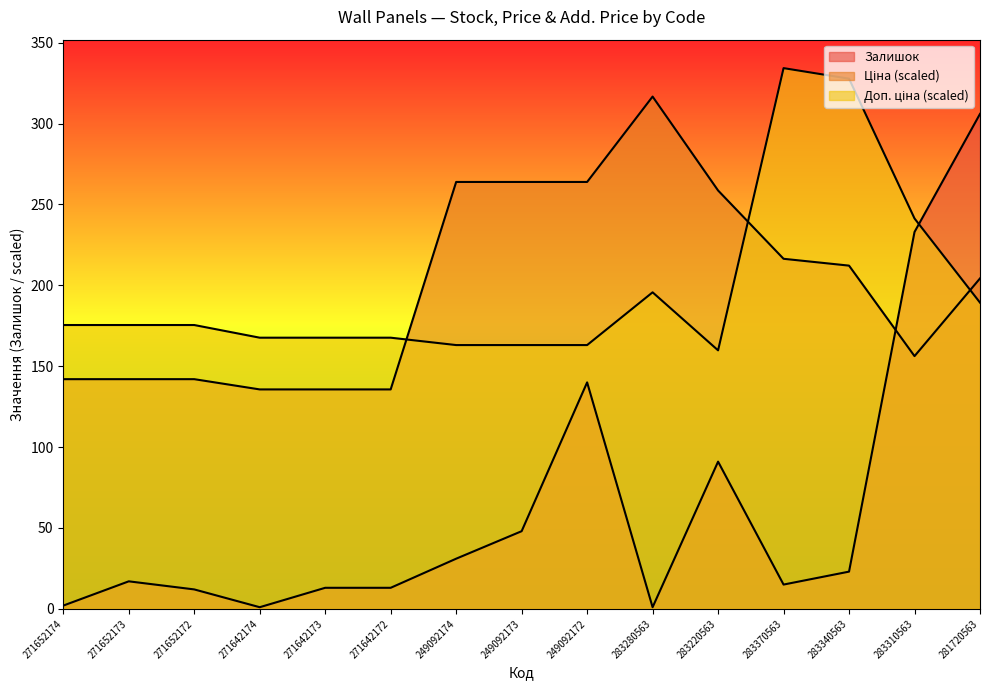

At how many categories does at least one series exceed 124?

15